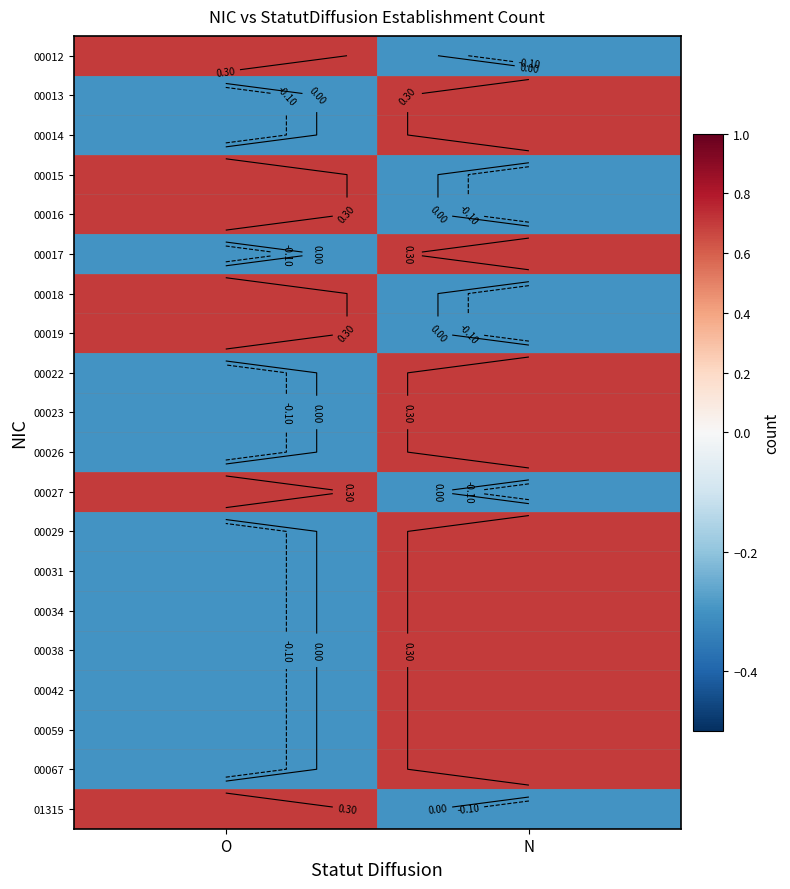

How many values in 00022 are below zero?

1